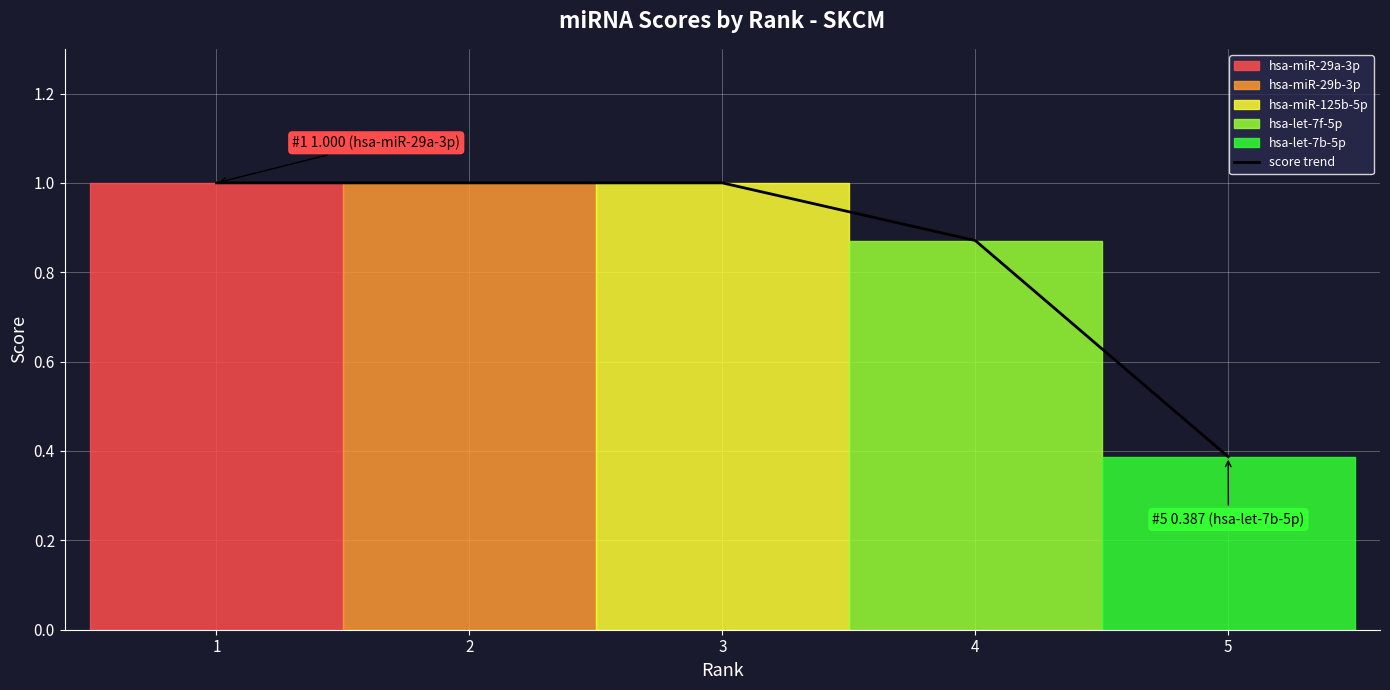

Does the chart display data point markers on the line(s)?

No